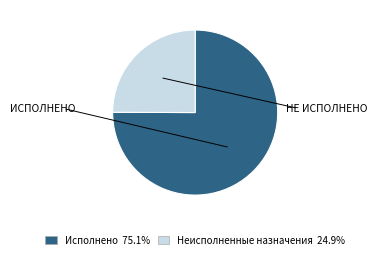

Which has a higher value, Неисполненные назначения or Исполнено?

Исполнено